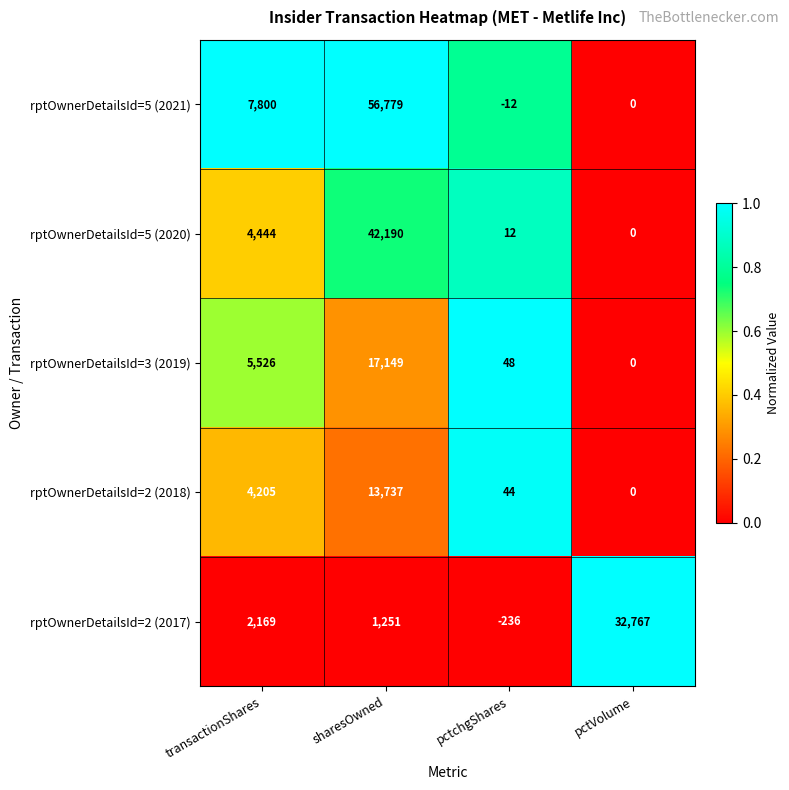

Which series has the largest total across all categories?

rptOwnerDetailsId=5 (2021)